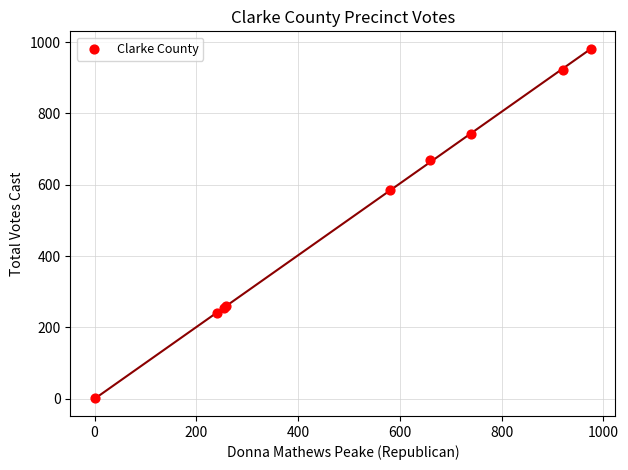

What Y value in the scatter plot is closest to 491?

584